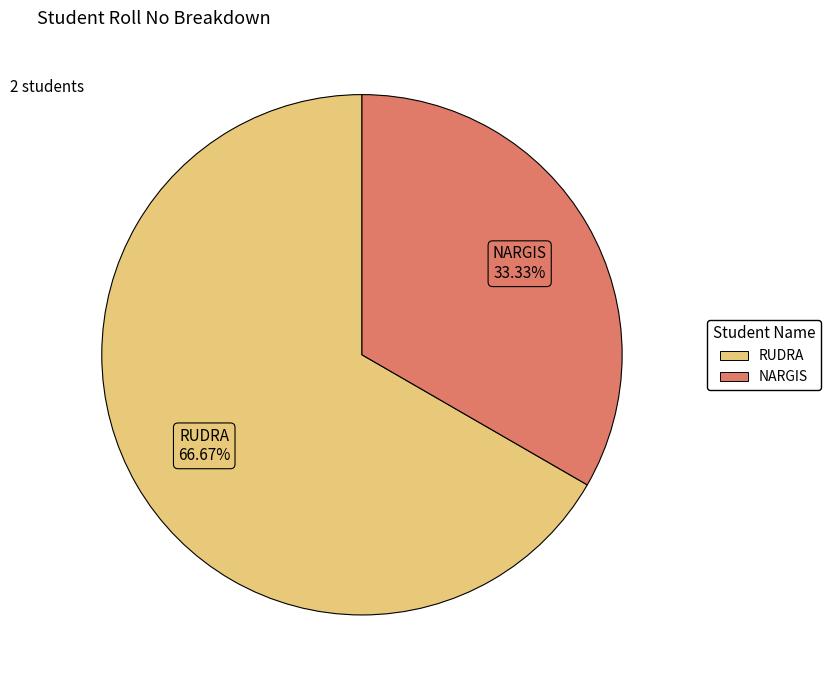

How many slices are in this pie chart?

2